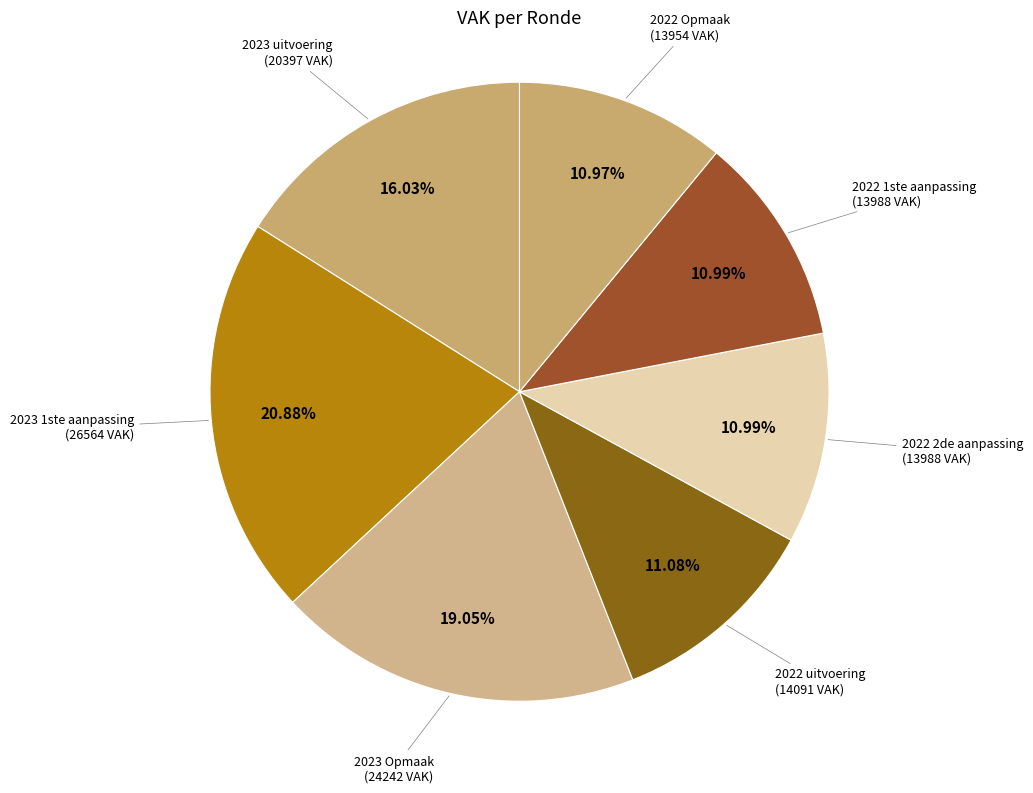

Do 2022 2de aanpassing and 2022 1ste aanpassing together represent more than half of the pie?

No